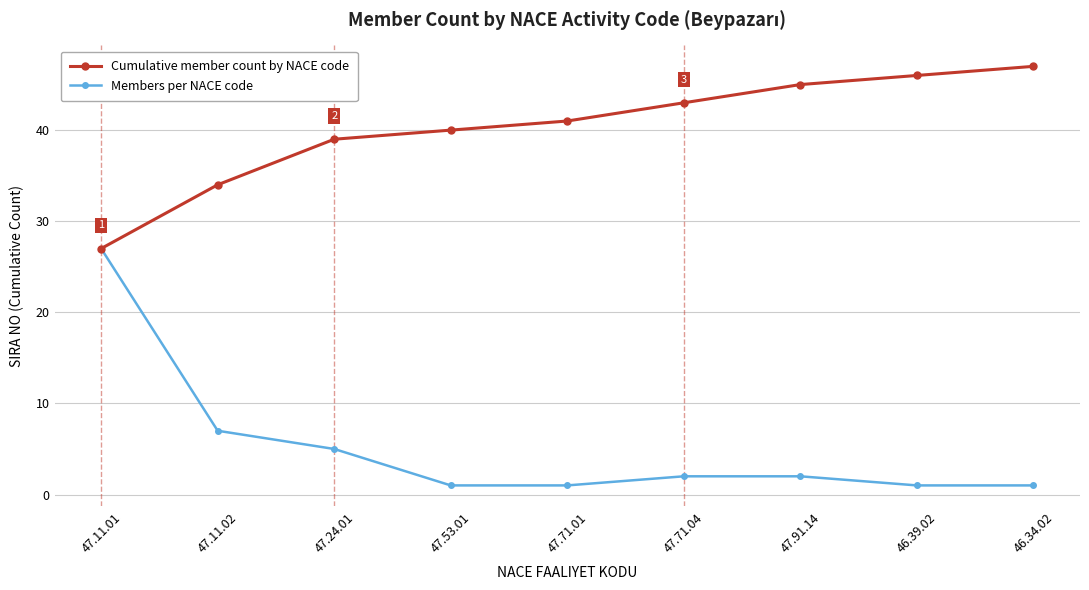

What is the spread (max minus min) of values at 46.39.02?

45